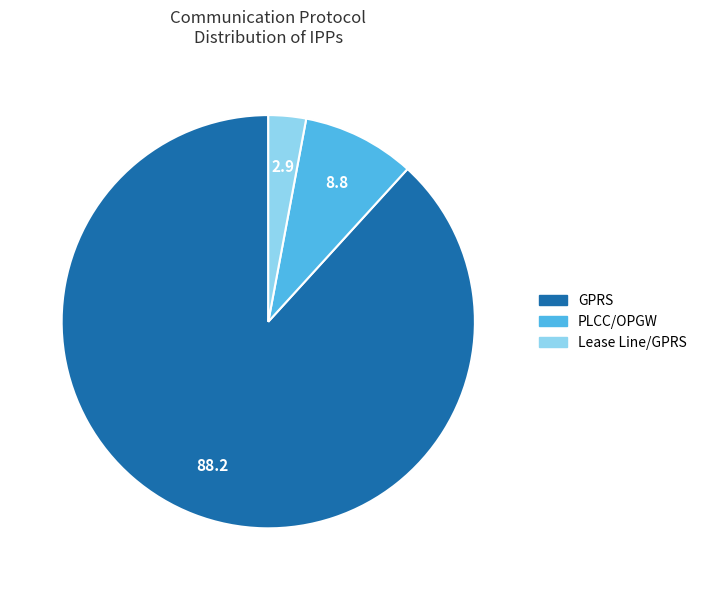

Count the number of slices in the pie.

3